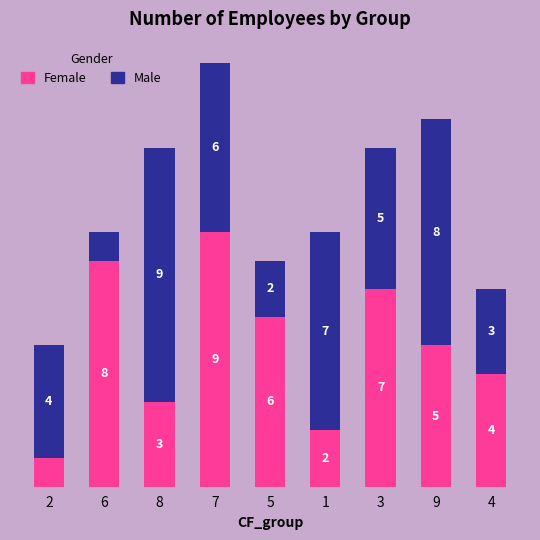

Rank the categories by Female value from lowest to highest.

2, 1, 8, 4, 9, 5, 3, 6, 7